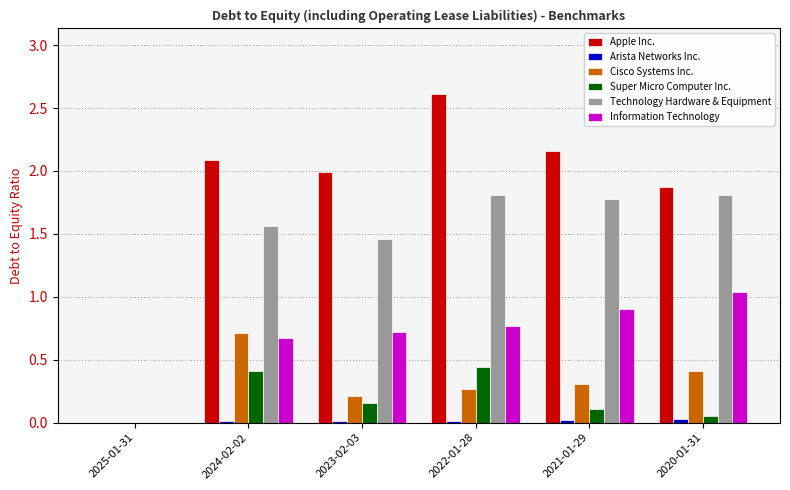

What is the difference between the maximum and second lowest values in the Technology Hardware & Equipment series?

0.4